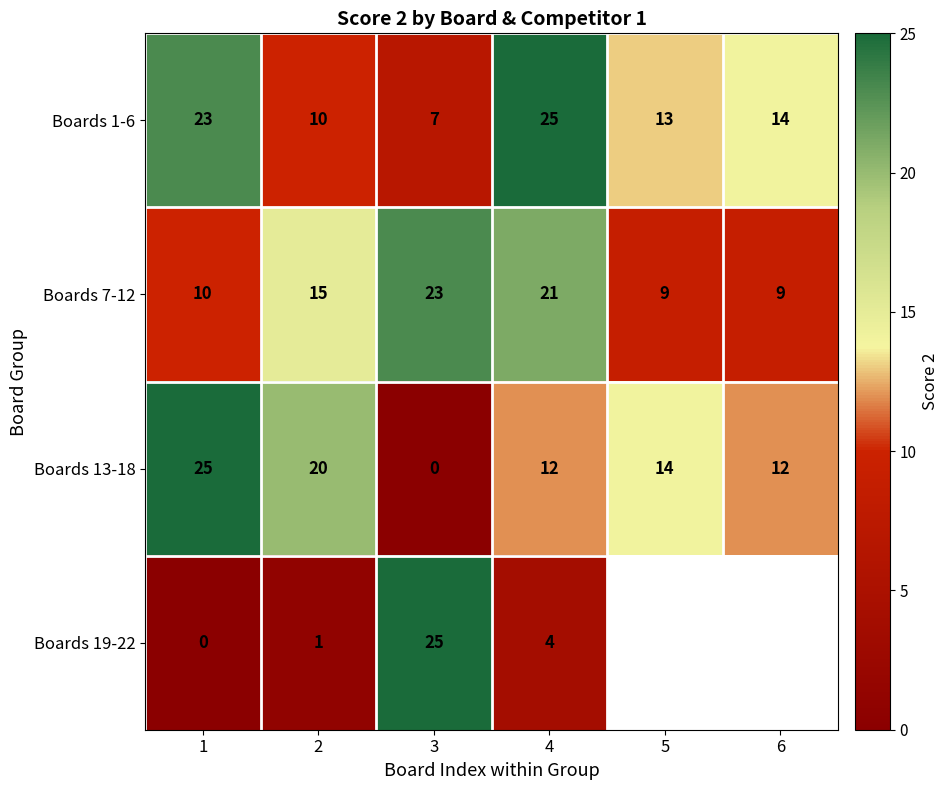

The value of Boards 1-6 at 4 is 37.9. True or false?

False